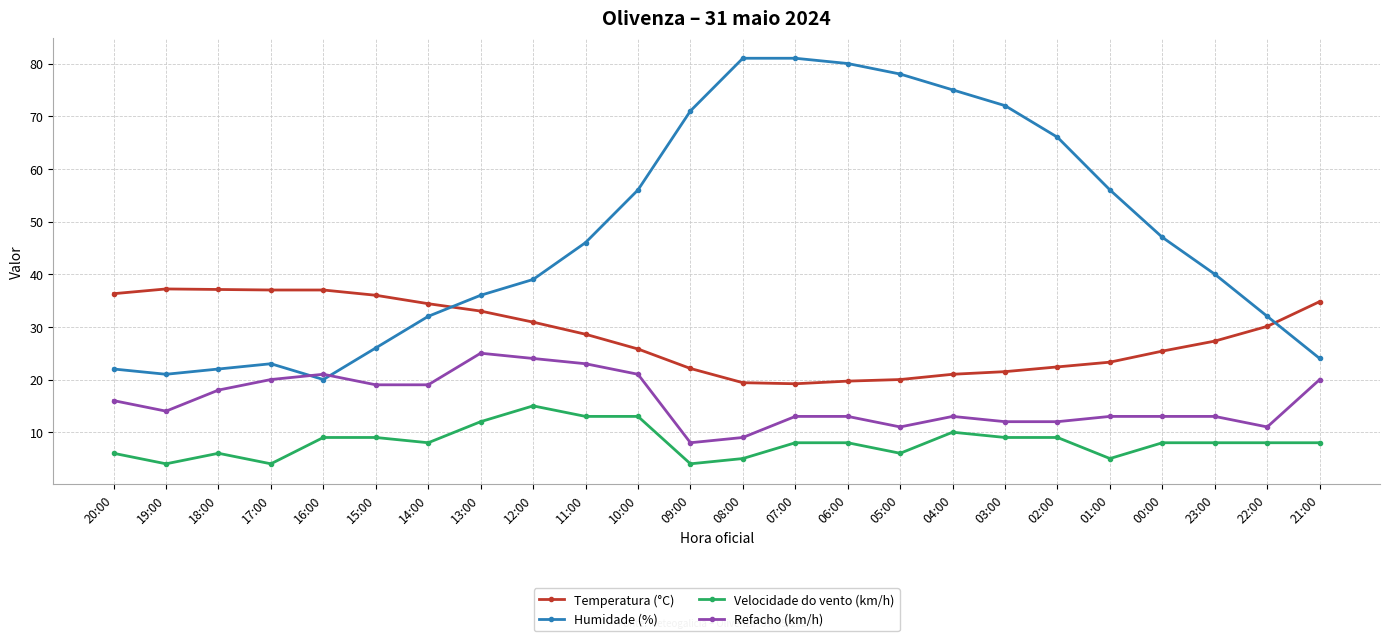

How many values in the Refacho (km/h) series are below 14?

12